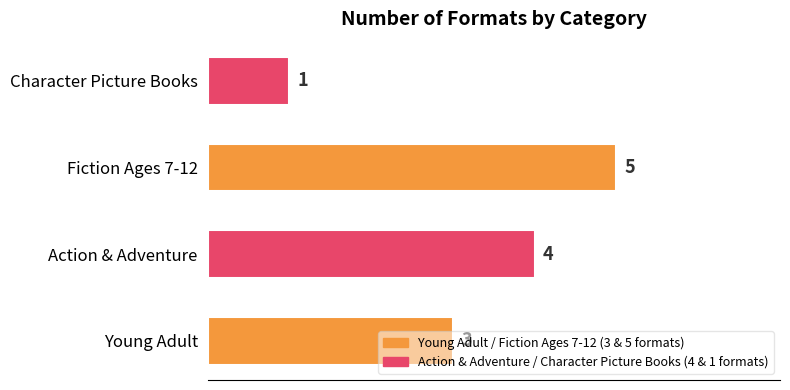

Between Young Adult and Action & Adventure, which is larger?

Action & Adventure